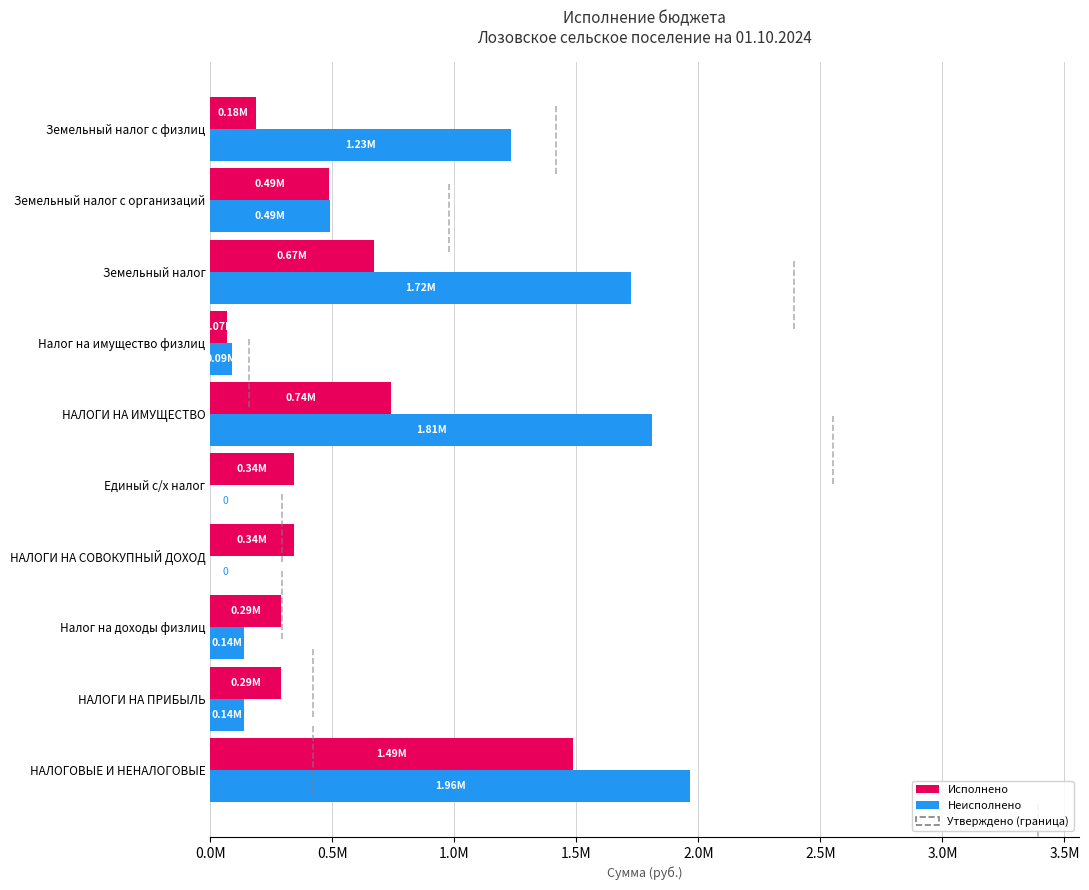

Rank the series by their average value, from highest to lowest.

Неисполнено, Исполнено